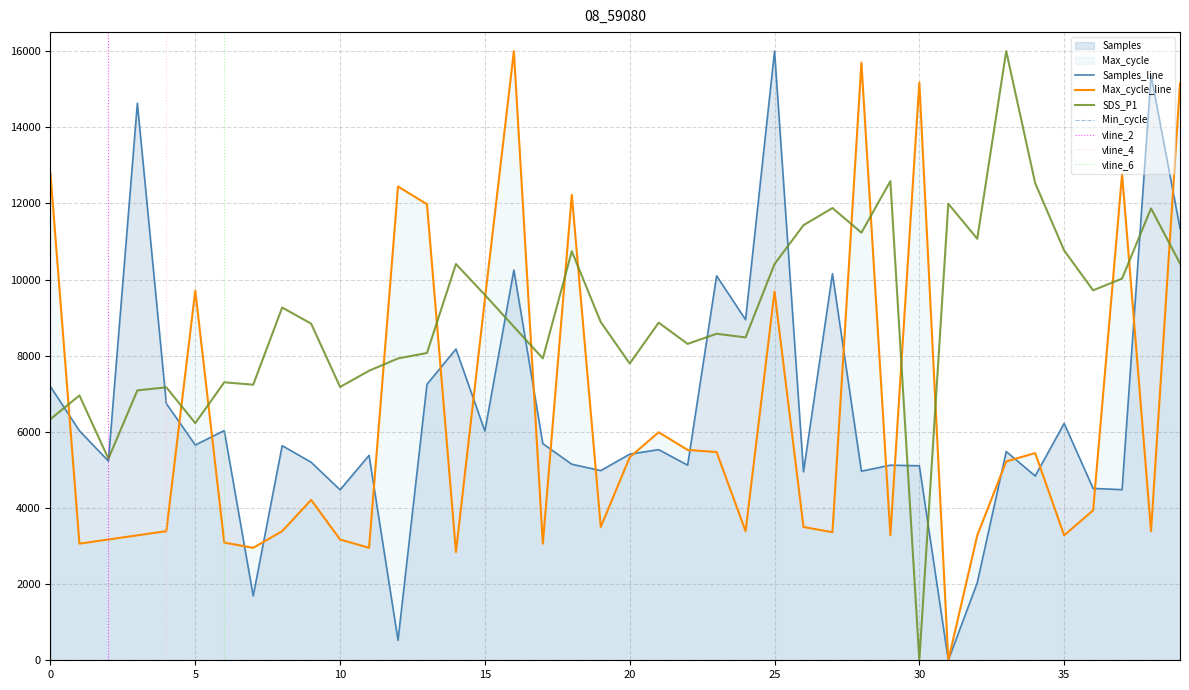

What is the highest value of the SDS_P1 series?

16000.0